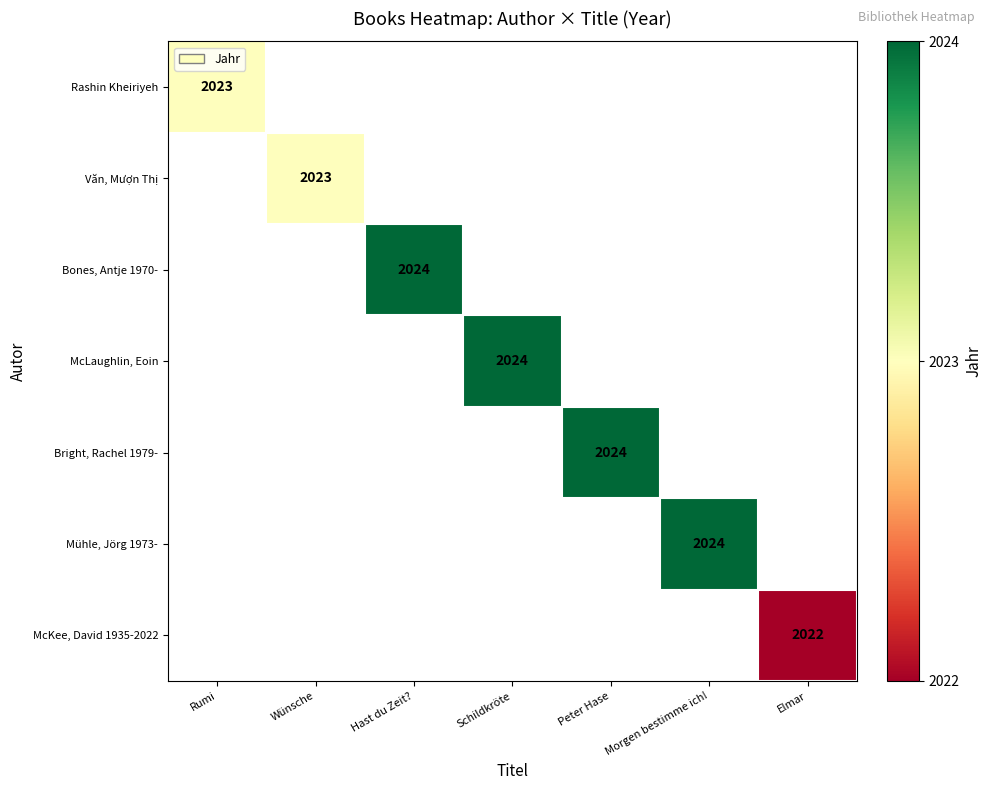

The value of Bright, Rachel 1979- at Peter Hase is 3506. True or false?

False